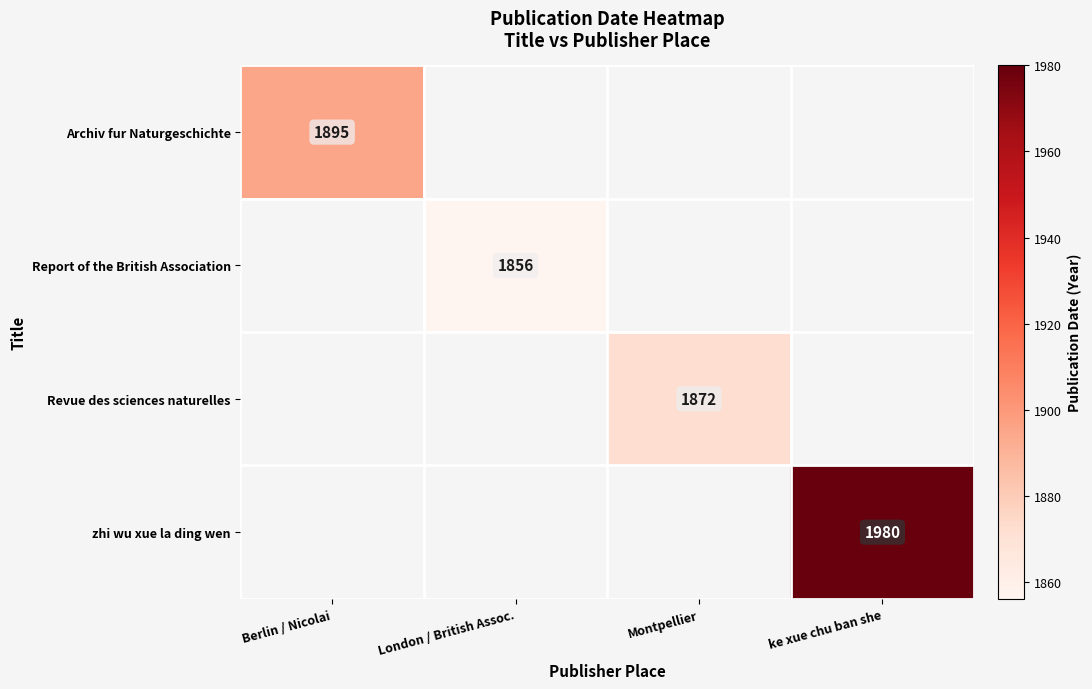

Is the value of zhi wu xue la ding wen at ke xue chu ban she greater than the value of Revue des sciences naturelles at Montpellier?

Yes